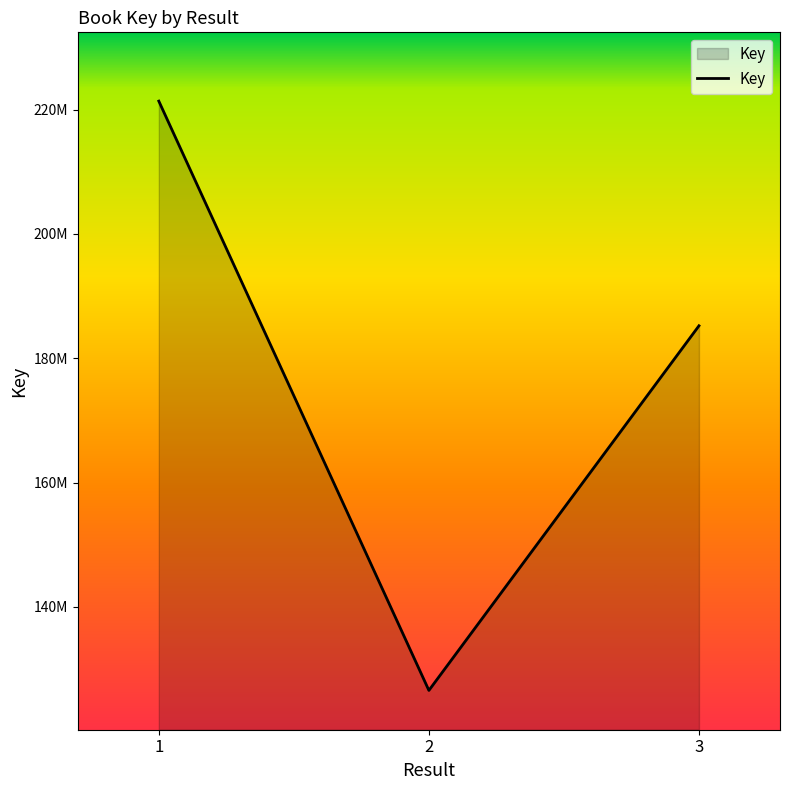

Approximately how many times larger is the value at 1 compared to 3?

1.2